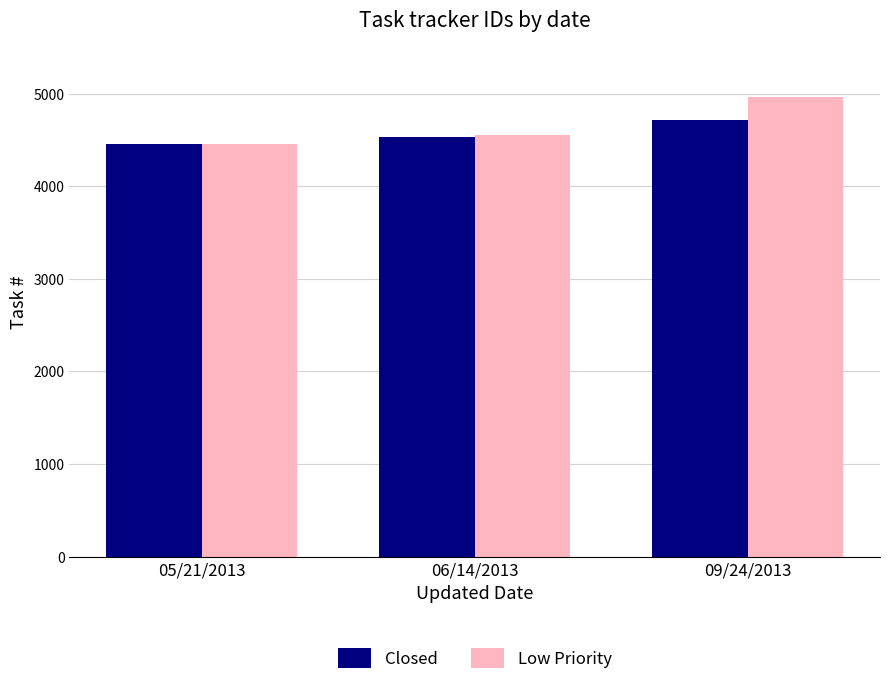

What is the difference between the Low Priority values at 05/21/2013 and 06/14/2013?

89